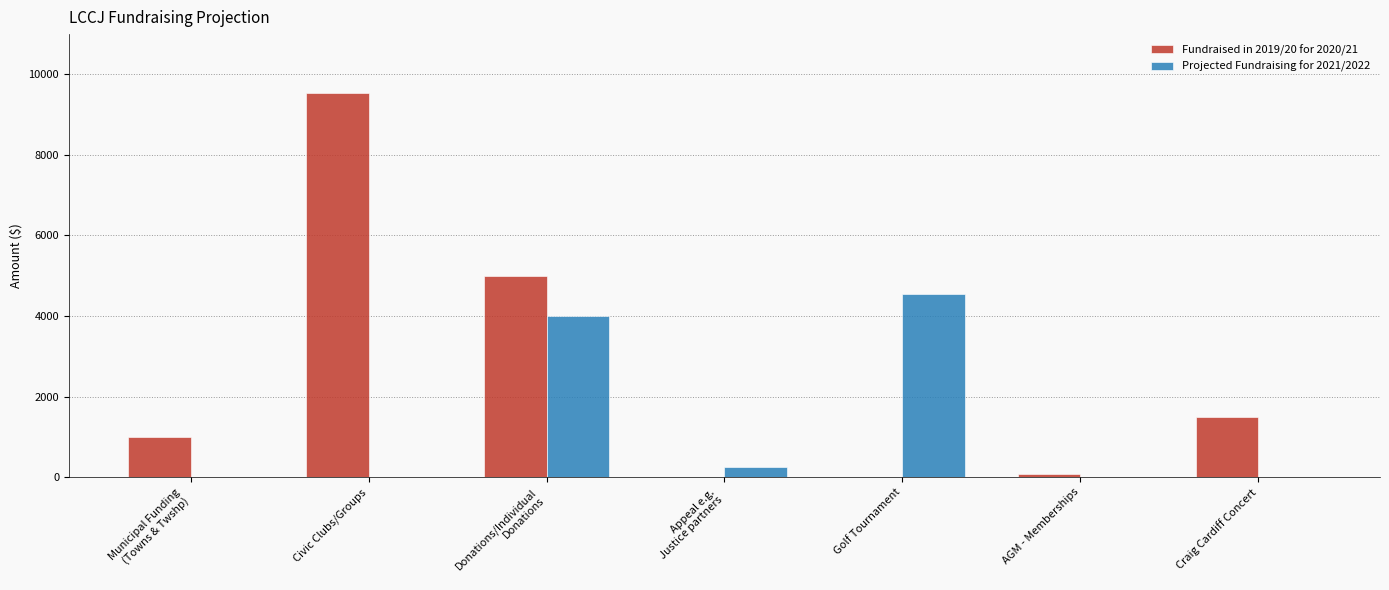

Is the value of Fundraised in 2019/20 for 2020/21 at Donations/Individual
Donations greater than the value of Projected Fundraising for 2021/2022 at Donations/Individual
Donations?

Yes